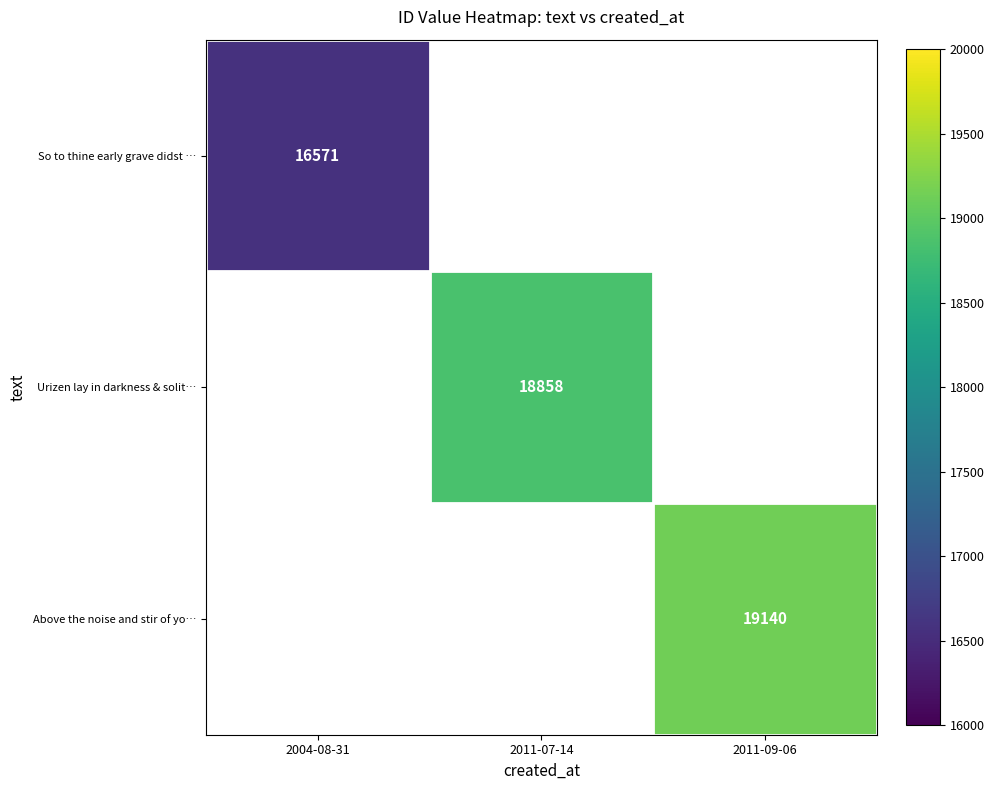

Count the number of categories in the chart.

3